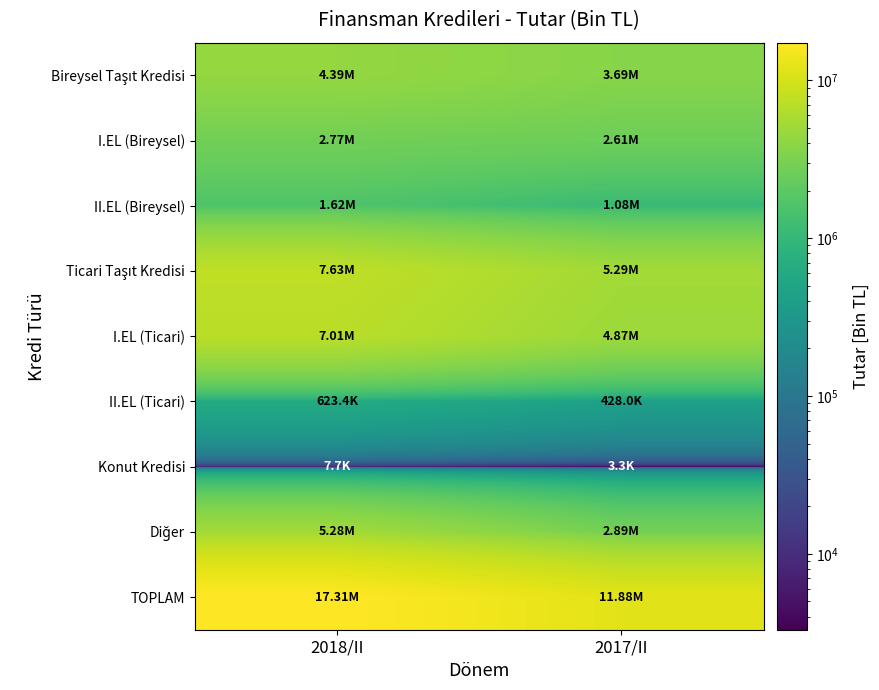

Between 2017/II and 2018/II, which is larger?

2018/II